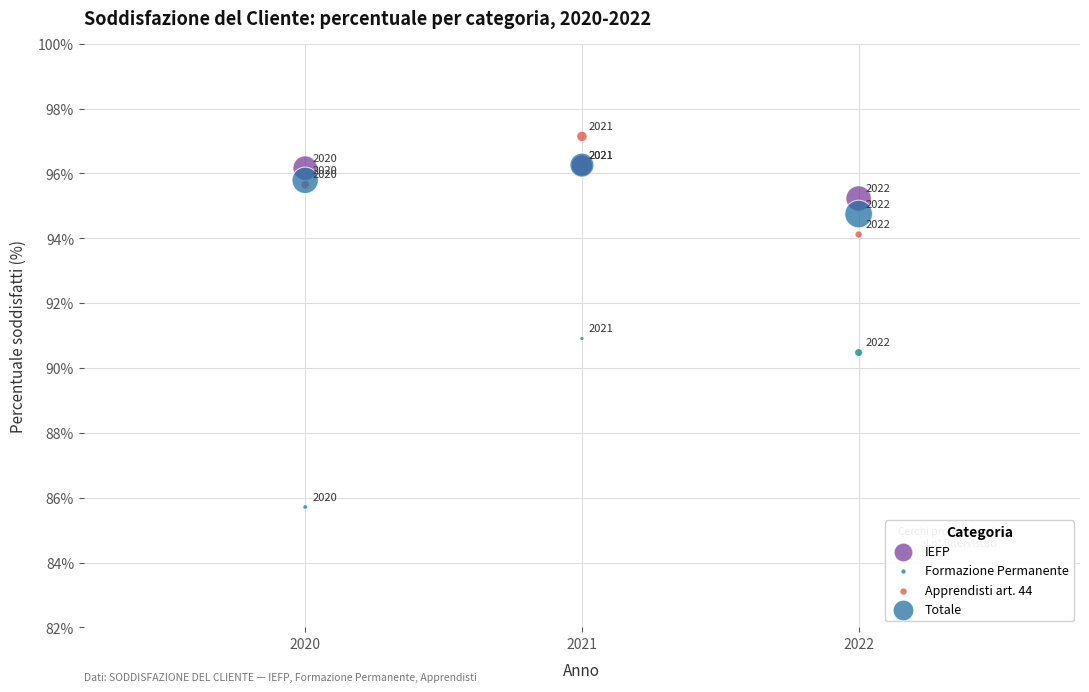

Across all series, what Y value is closest to 91?

90.9